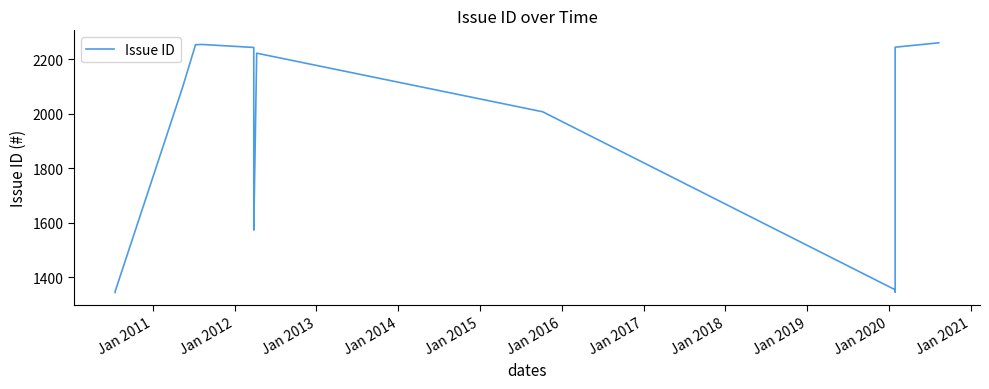

Reading left to right, transcribe all the data shown in this chart.

1345	1349	2095	2254	2255	2244	1674	1574	2223	2008	1355	1347	1359	1361	2245	2261